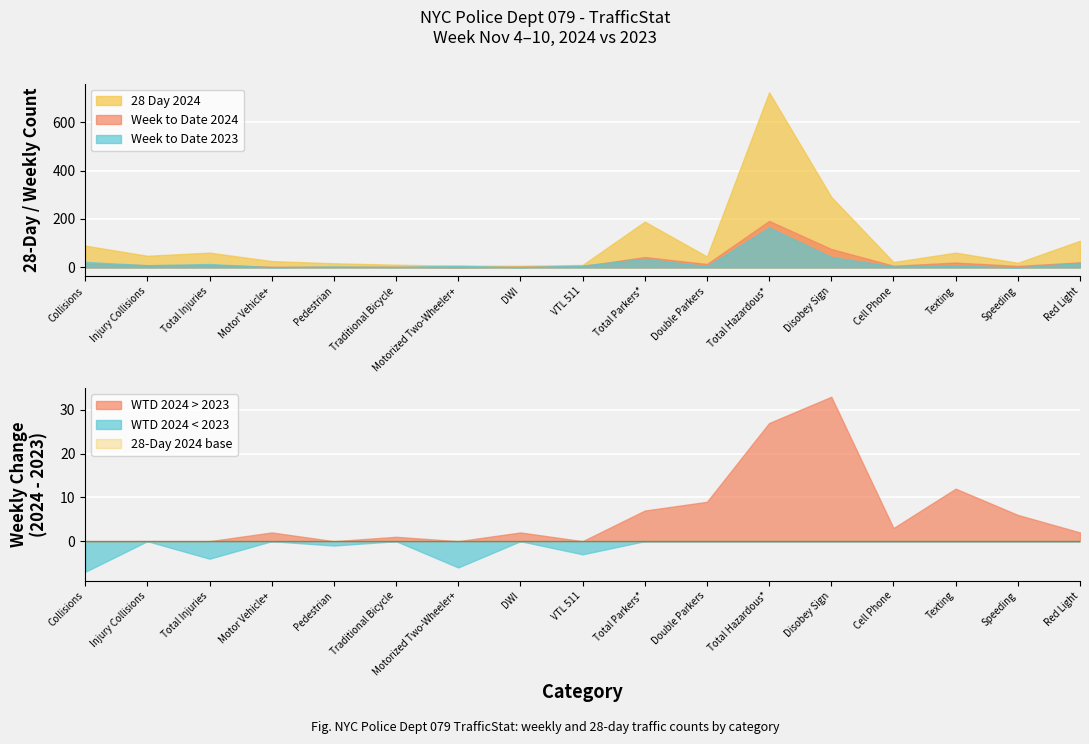

What position from the left is Total Parkers*?

10